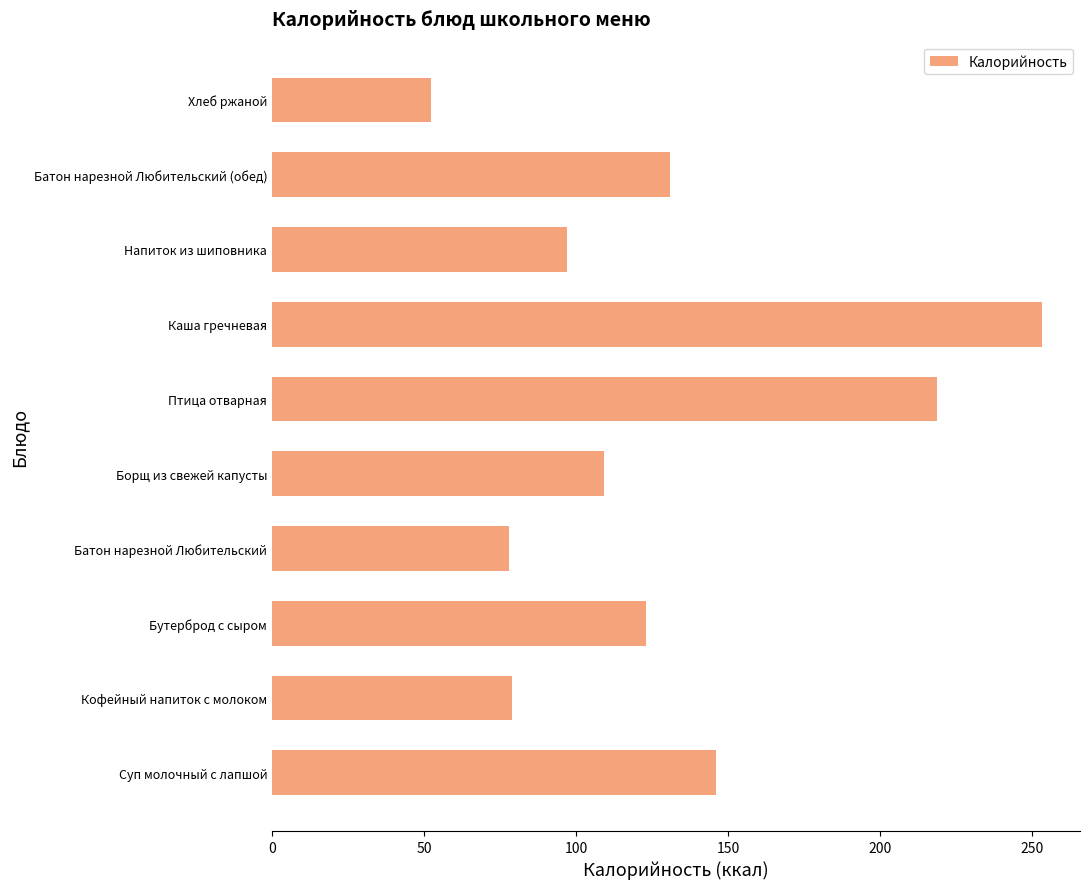

Does the chart contain stacked bars?

No